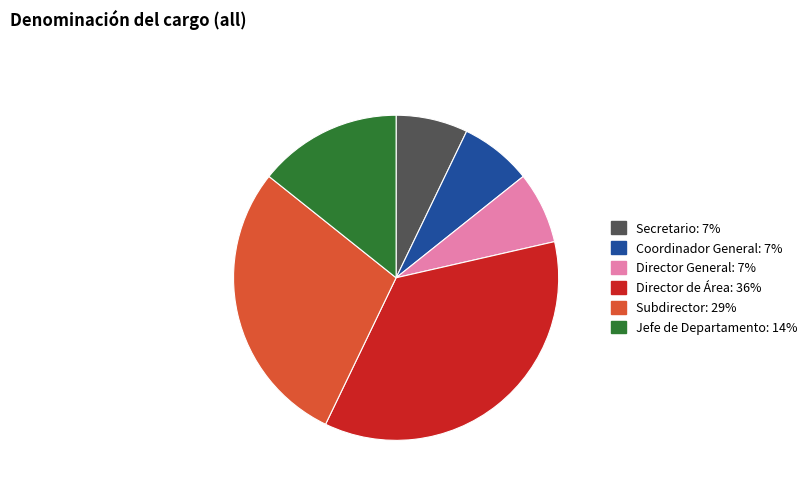

Which has a higher value, Subdirector or Coordinador General?

Subdirector